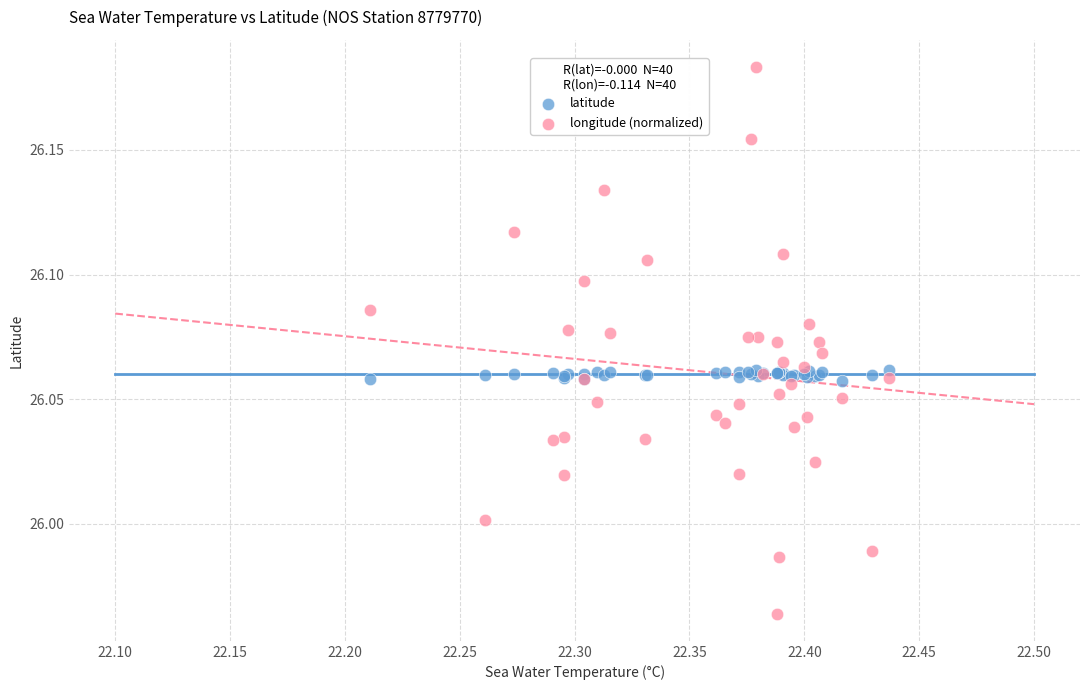

What are all the series names shown in the legend?

latitude, longitude (normalized)